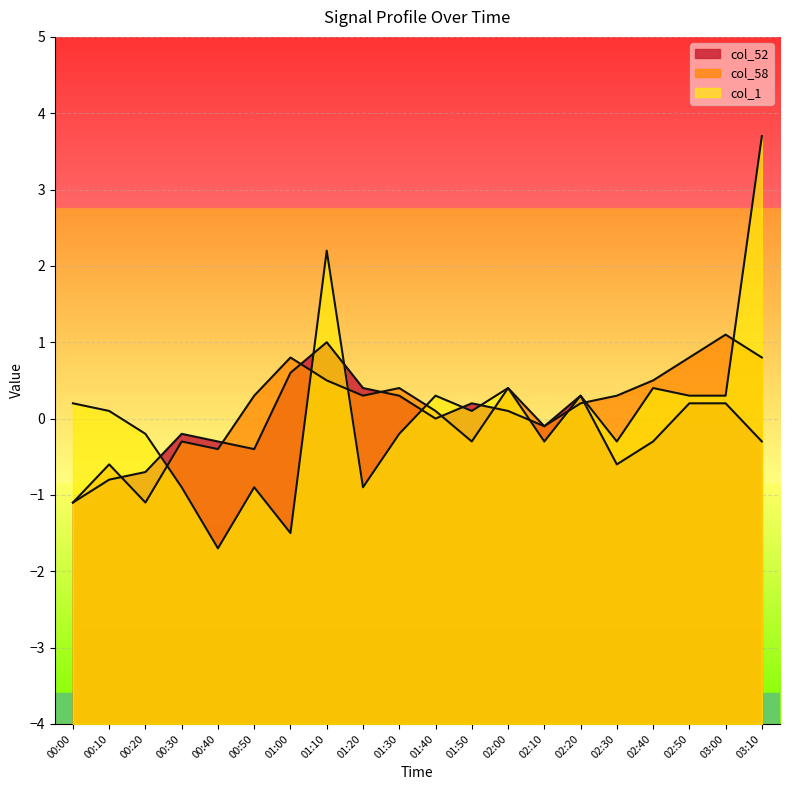

How many values in col_52 are below zero?

10